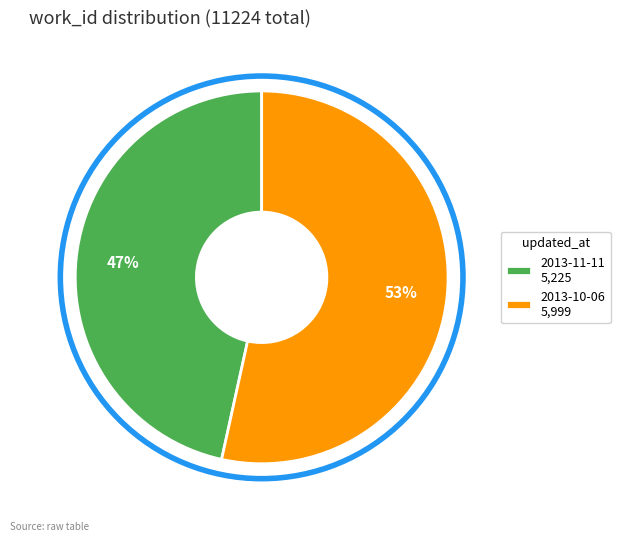

Which category has the smallest portion of the pie?

2013-11-11